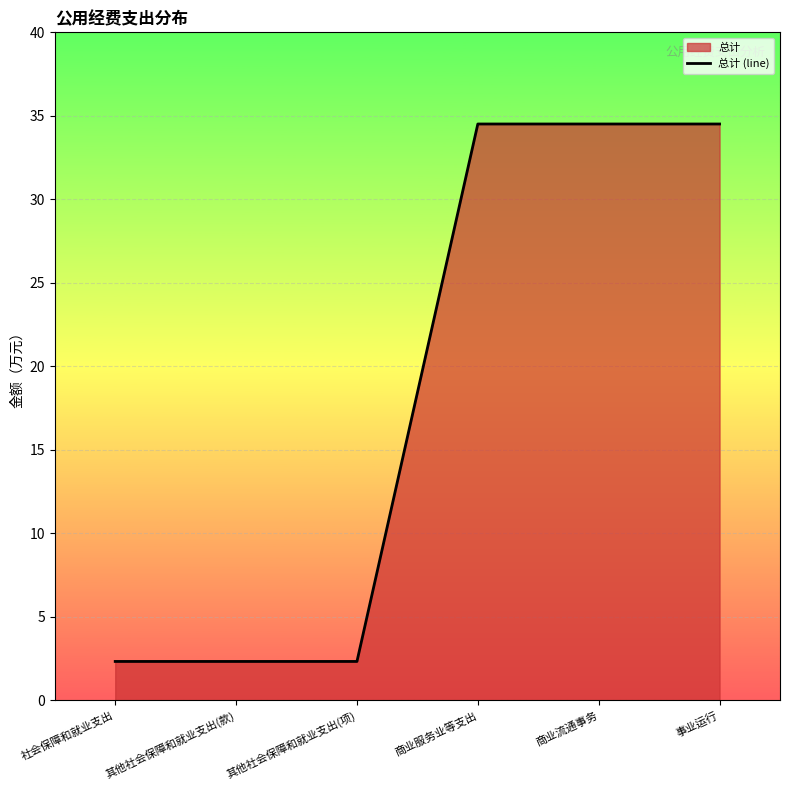

Reading left to right, transcribe all the data shown in this chart.

社会保障和就业支出=2.3	其他社会保障和就业支出(款)=2.3	其他社会保障和就业支出(项)=2.3	商业服务业等支出=34.5	商业流通事务=34.5	事业运行=34.5